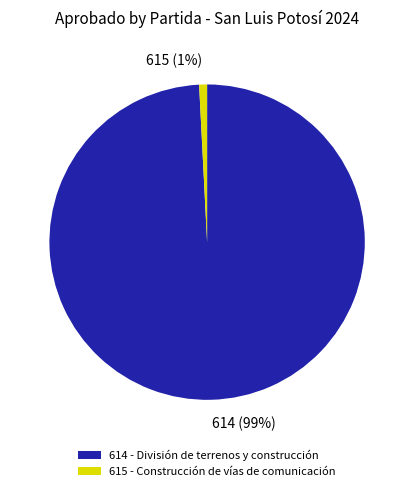

What is the smallest slice in the pie chart?

615 - Construcción de vías de comunicación